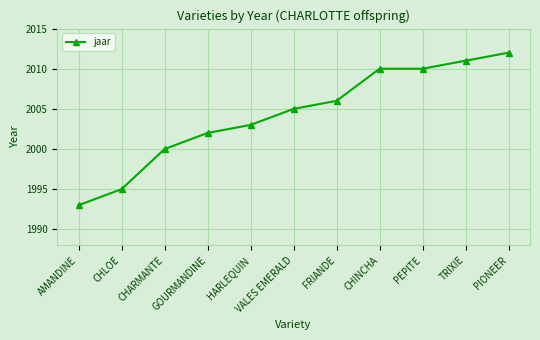

How many values are below 2005?

5